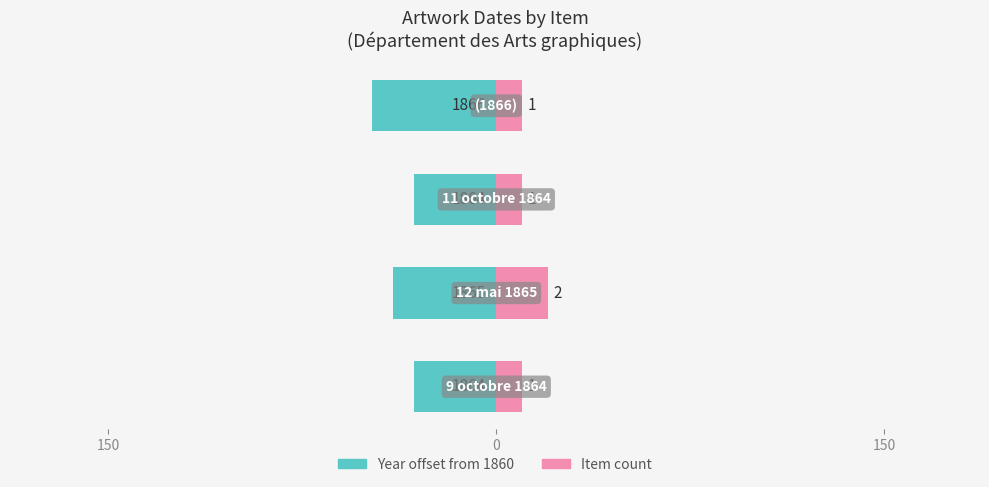

Reading right to left, list all the values displayed in this chart.

Year offset from 1860: -48	-32	-40	-32
Item count: 10	10	20	10